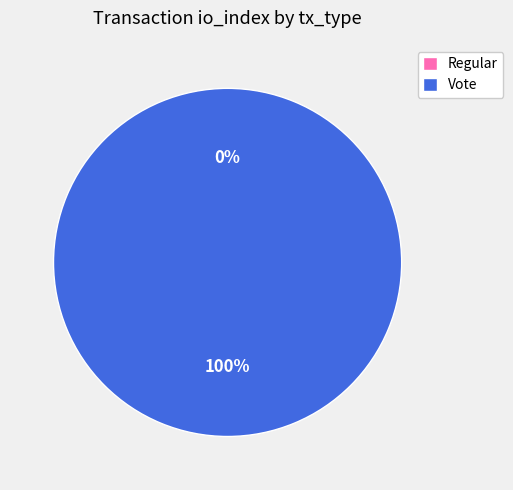

How many slices are in this pie chart?

2